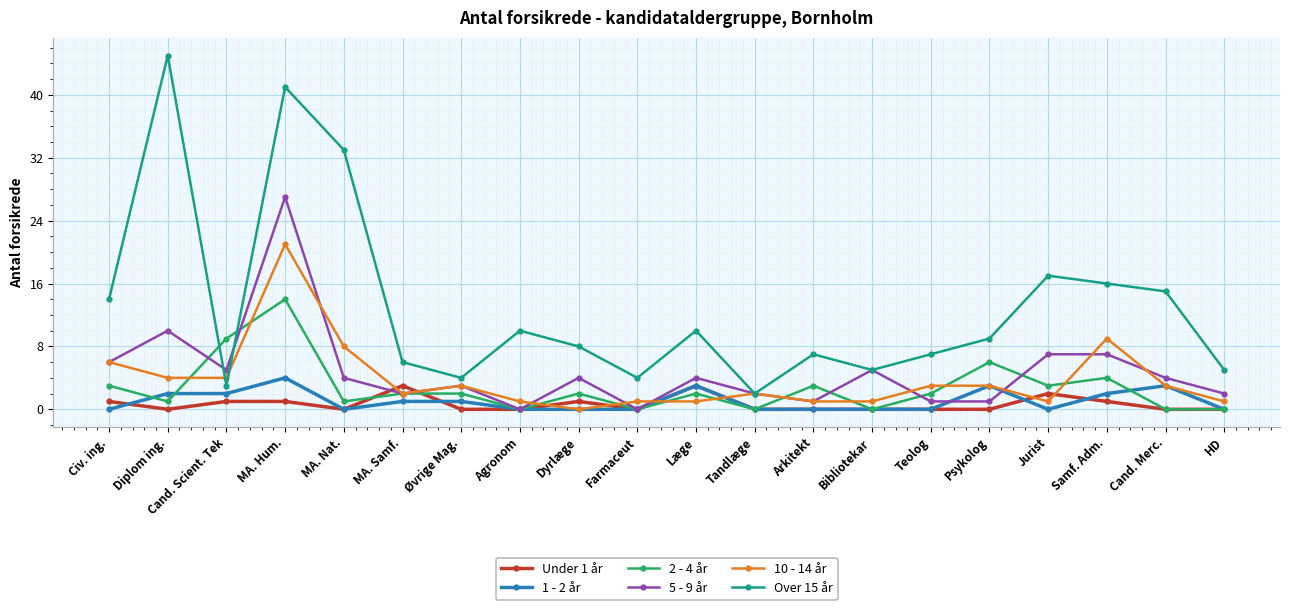

Is this an area chart (filled region under the line)?

No